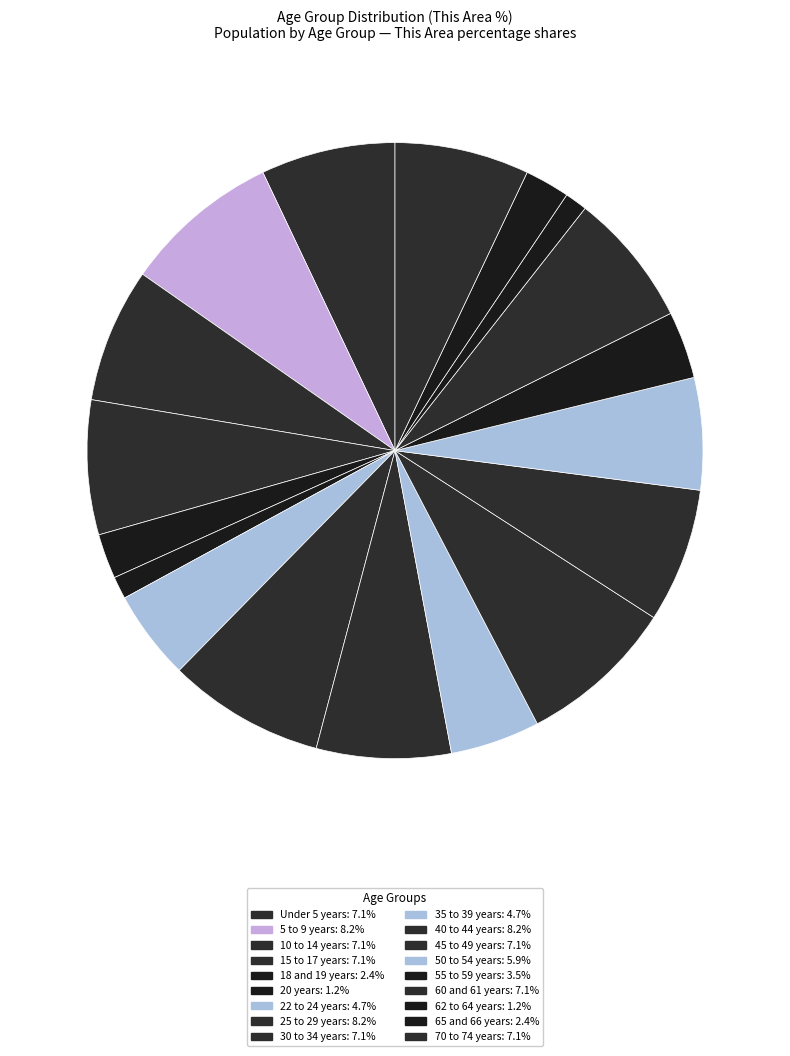

Do 45 to 49 years and 25 to 29 years together represent more than half of the pie?

No